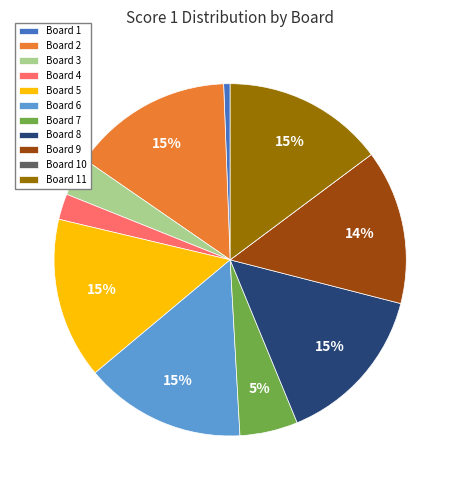

True or false: Board 11 accounts for 15% of the total.

True